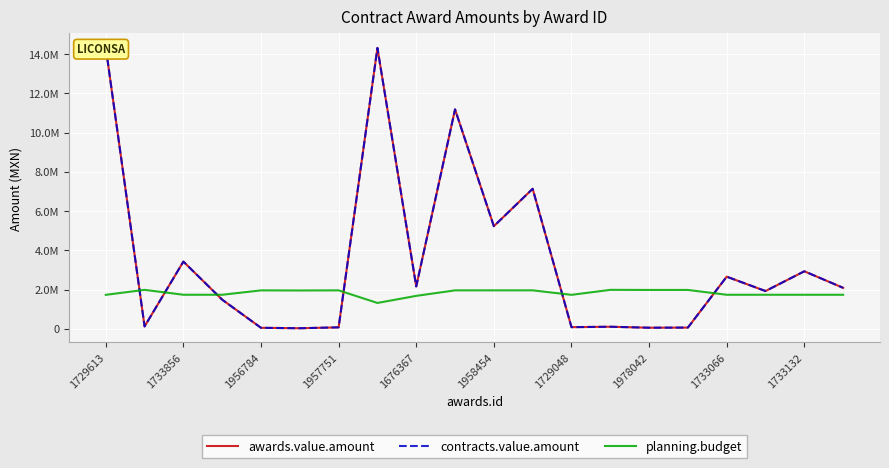

True or false: awards.value.amount and contracts.value.amount intersect in this chart.

False